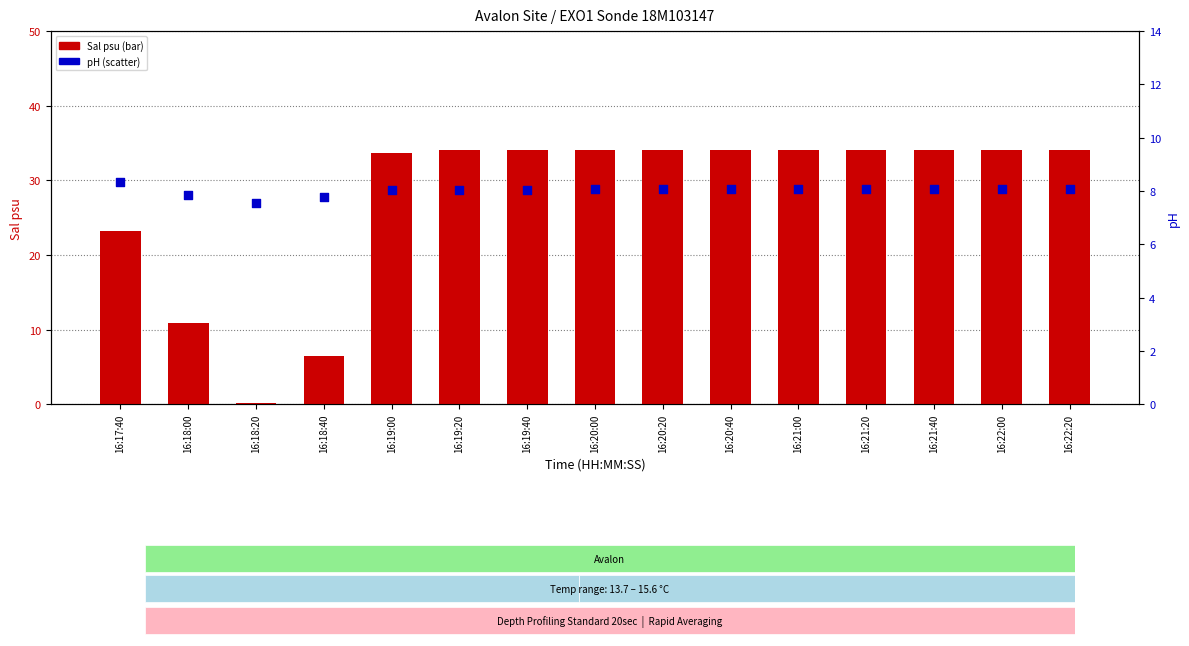

Which series has the largest total across all categories?

Sal psu